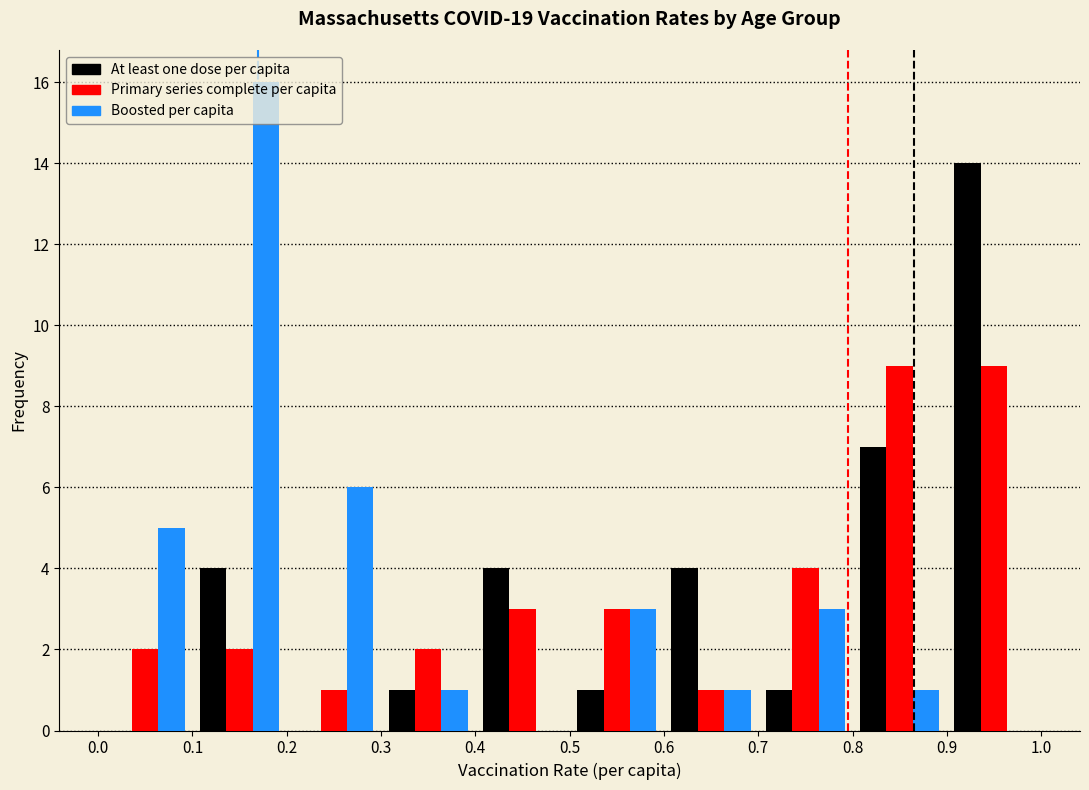

What is the height of the At least one dose per capita bar covering 0.3 to 0.4 on the x-axis? The values are not printed on the chart, so give them approximately, as read against the axis.

1